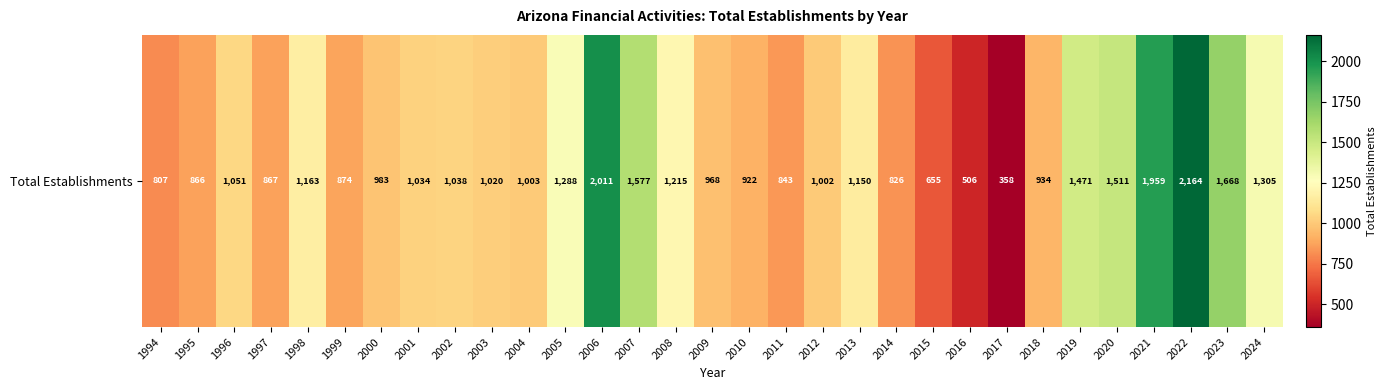

What is the minimum value shown in the chart?

358